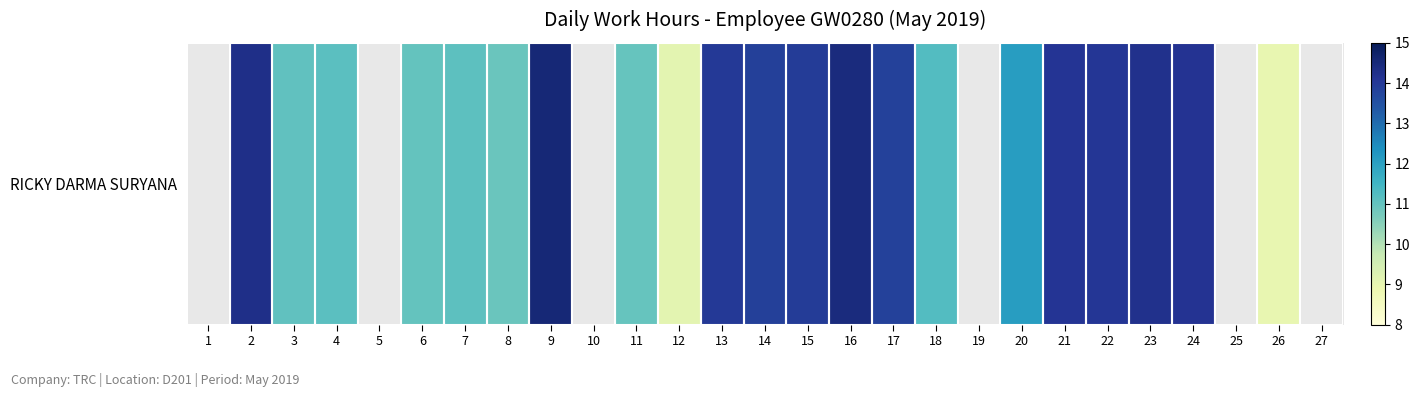

The chart shows a value of 14.2 at 23. True or false?

True